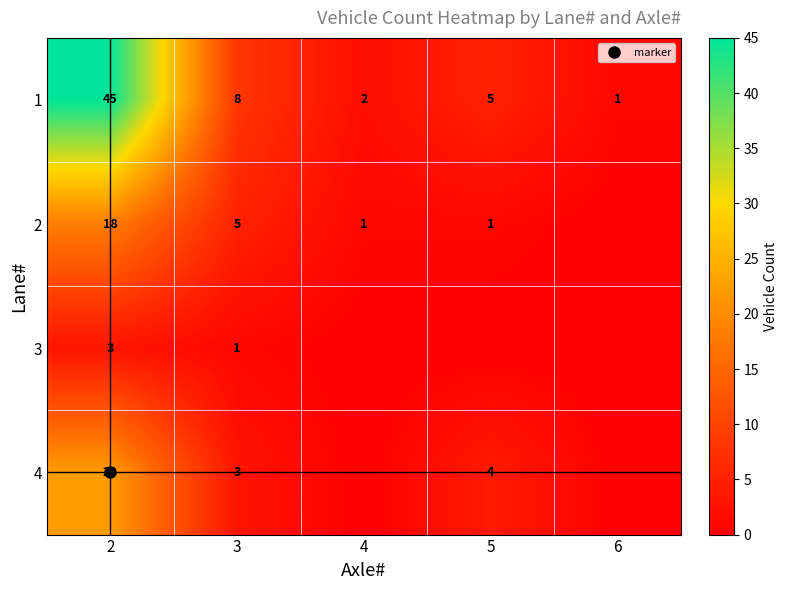

Which series has the widest spread of values?

1